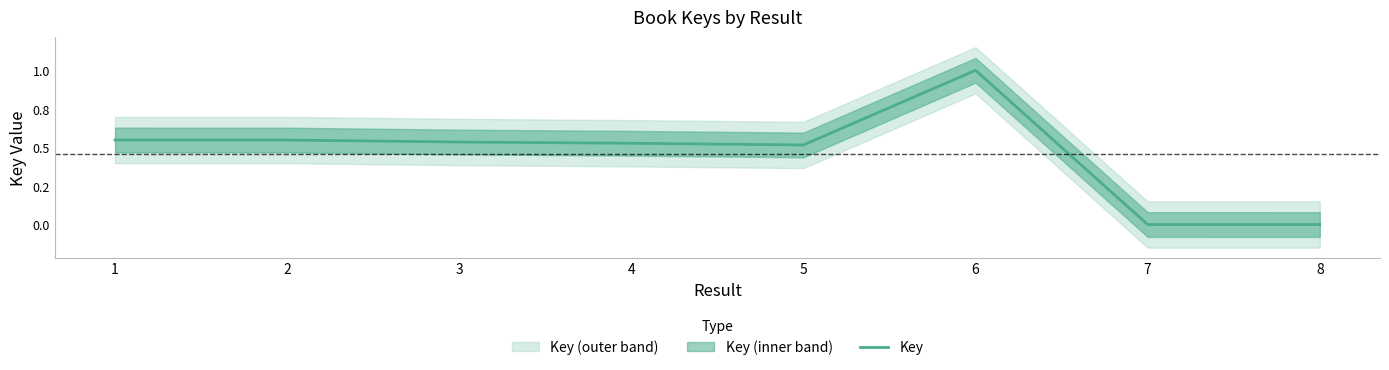

What is the value of the 1st point from the left?

0.5